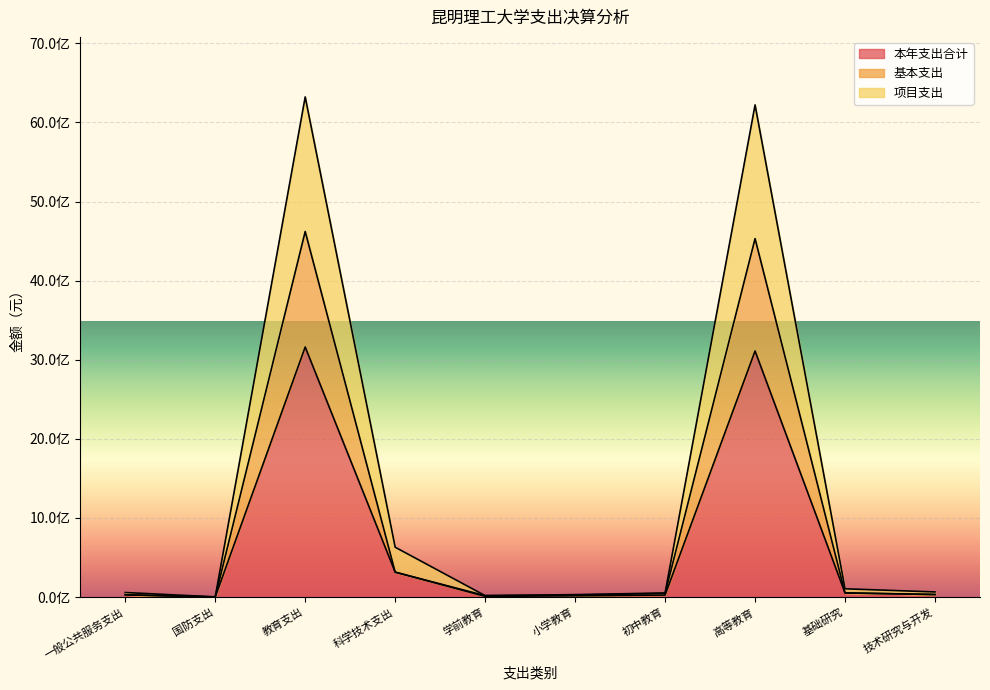

Is the value of 本年支出合计 at 一般公共服务支出 greater than the value of 基本支出 at 学前教育?

Yes